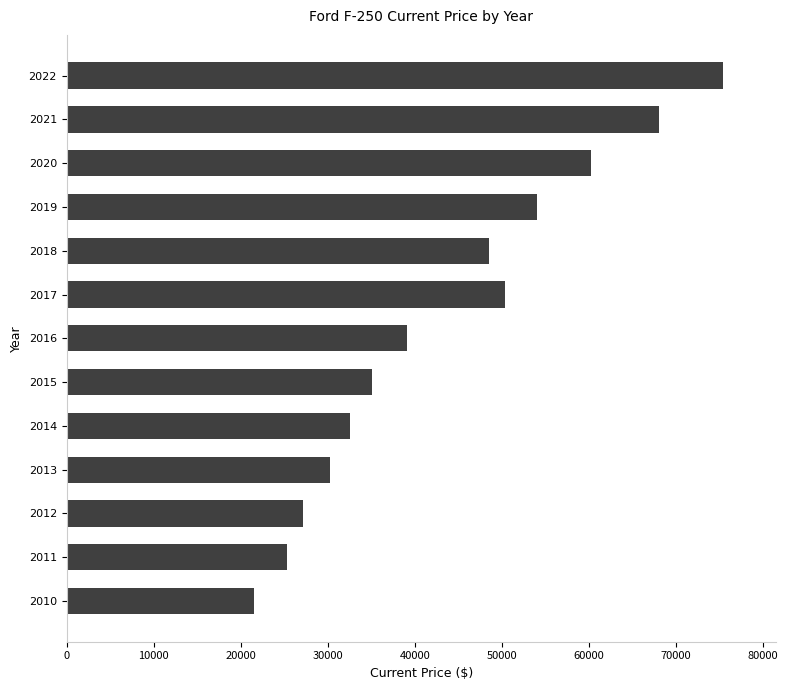

Reading bottom to top, list all the values displayed in this chart.

2010=21560	2011=25354	2012=27144	2013=30299	2014=32569	2015=35072	2016=39059	2017=50401	2018=48517	2019=53974	2020=60203	2021=67998	2022=75411